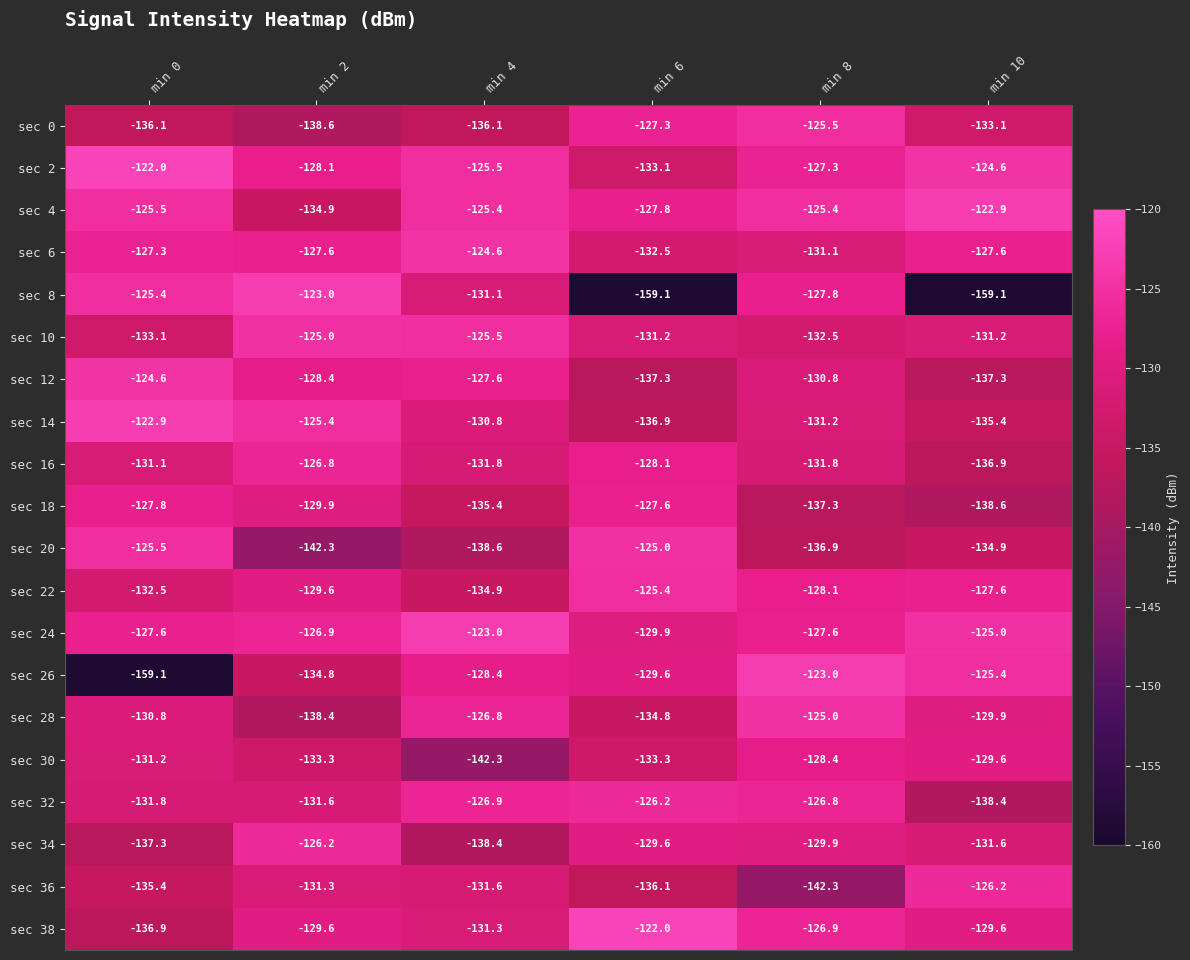

Is the value of sec 14 at min 4 greater than the value of sec 22 at min 0?

Yes